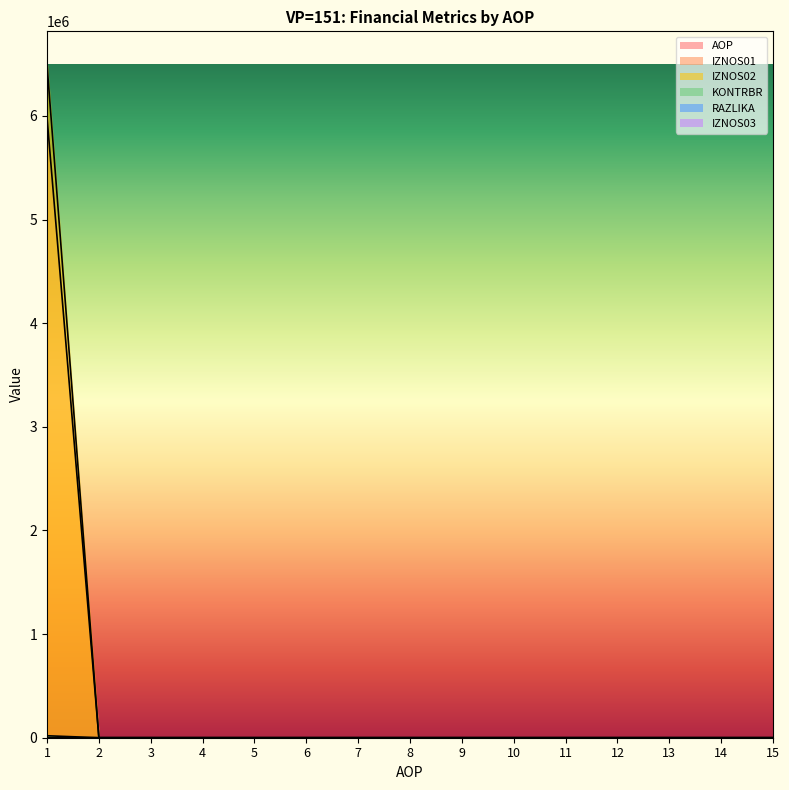

Which series has the largest range (max minus min)?

IZNOS02